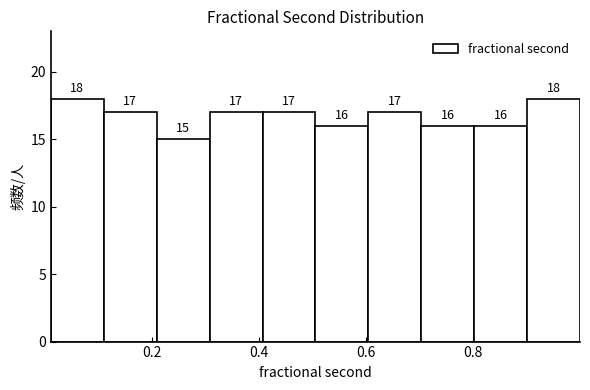

Reading left to right, list every bar in this chart as the range it spans on the x-axis followed by its height. The bar edges are not printed on the chart, so give them approximately, as read against the axis.

0.02 to 0.12: 18
0.12 to 0.20: 17
0.20 to 0.30: 15
0.30 to 0.40: 17
0.40 to 0.50: 17
0.50 to 0.60: 16
0.60 to 0.70: 17
0.70 to 0.80: 16
0.80 to 0.90: 16
0.90 to 1.00: 18